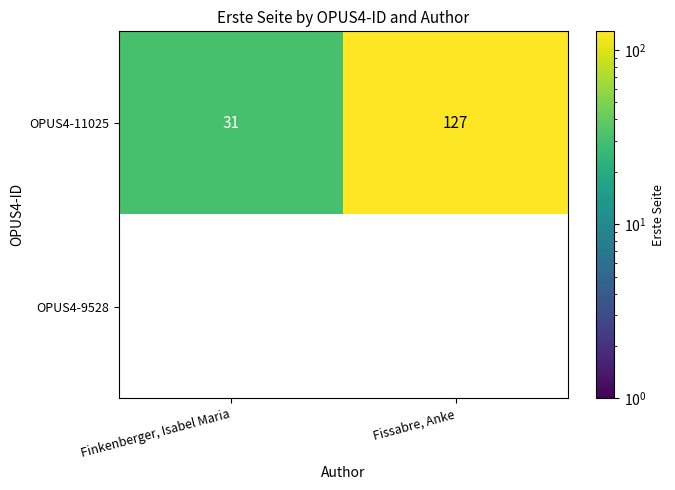

Which series has the largest range (max minus min)?

OPUS4-11025